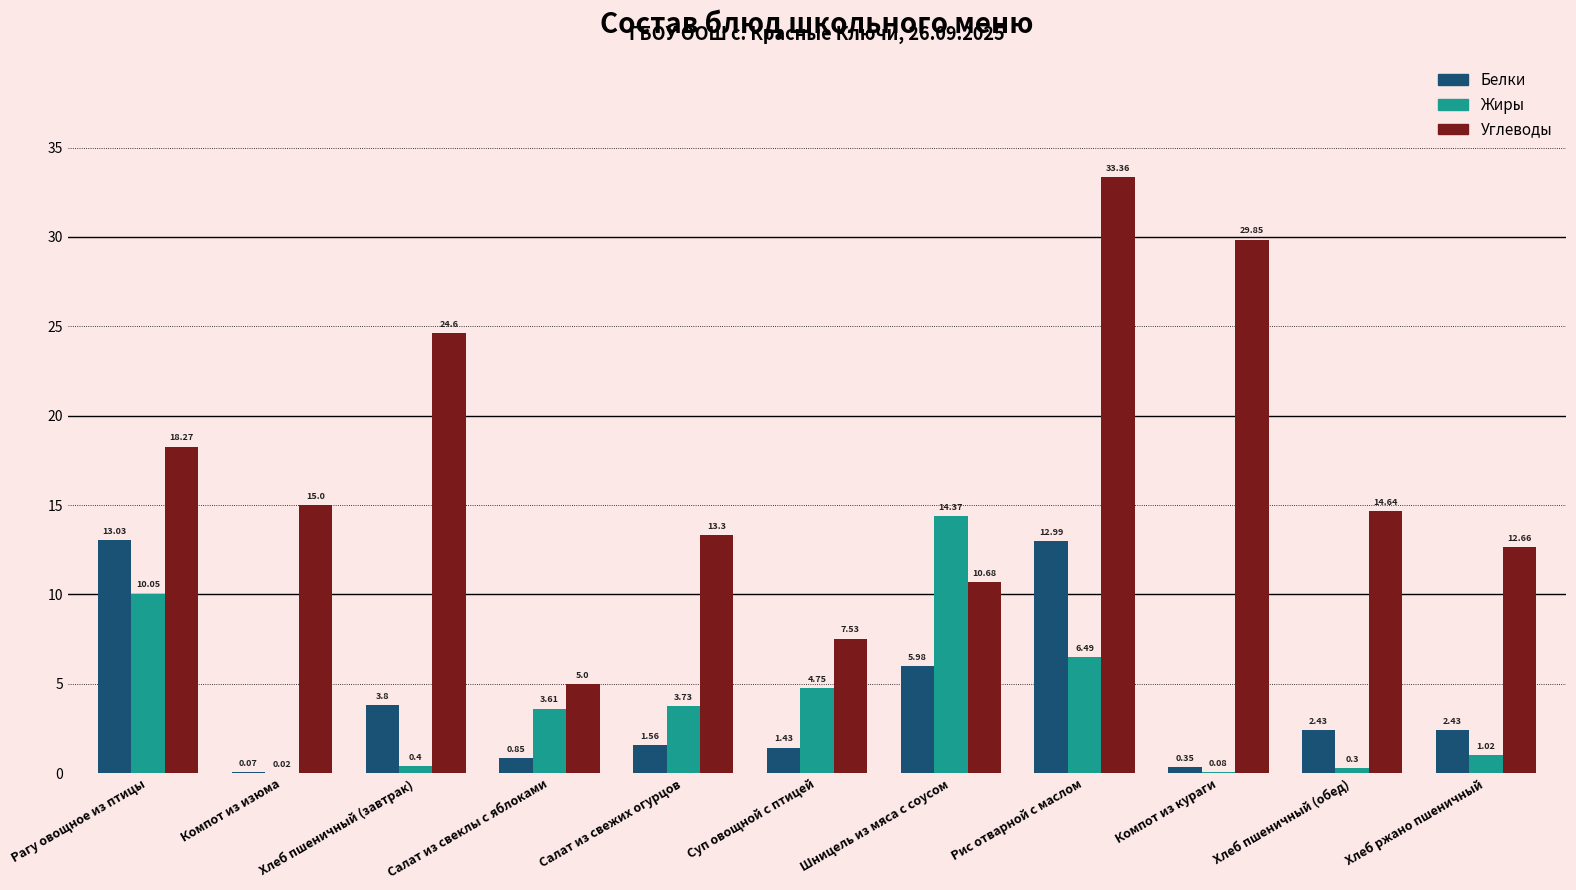

Which series has the largest total across all categories?

Углеводы